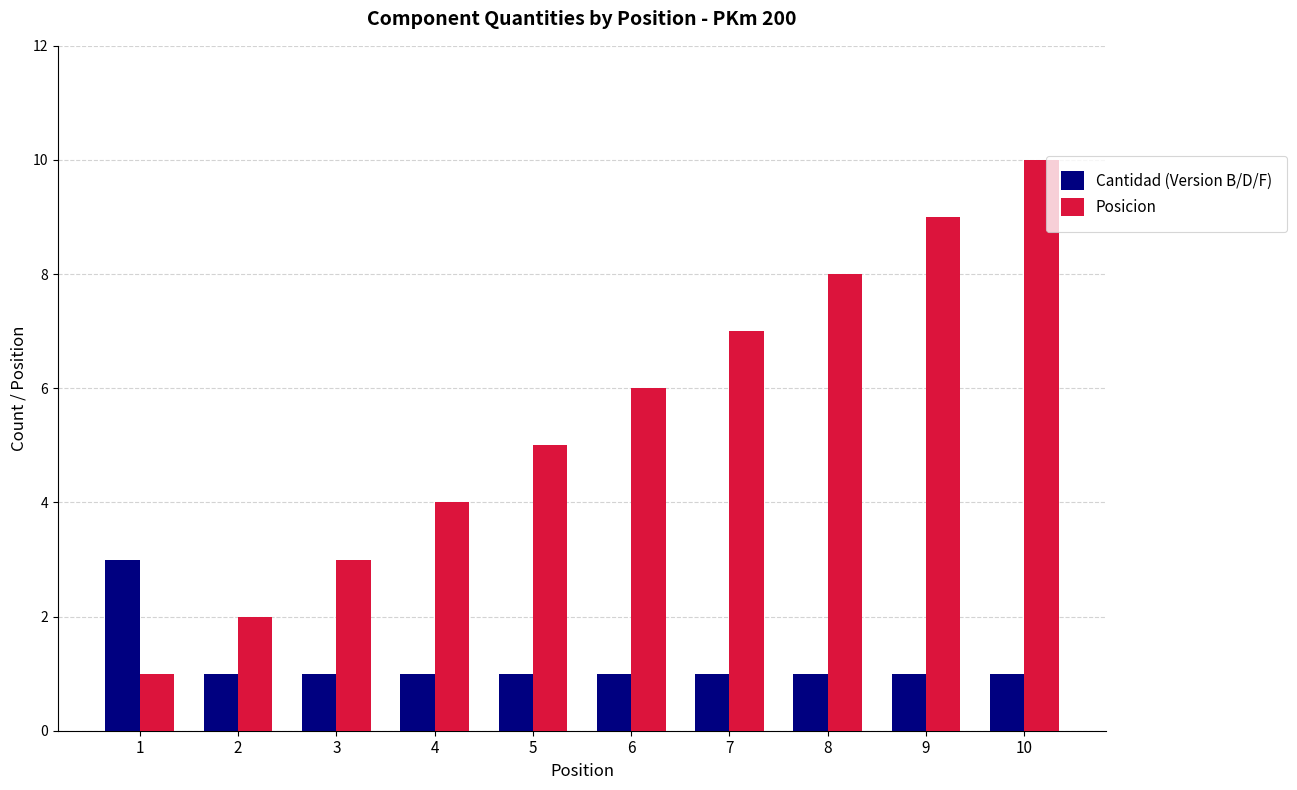

Which series has the largest range (max minus min)?

Posicion